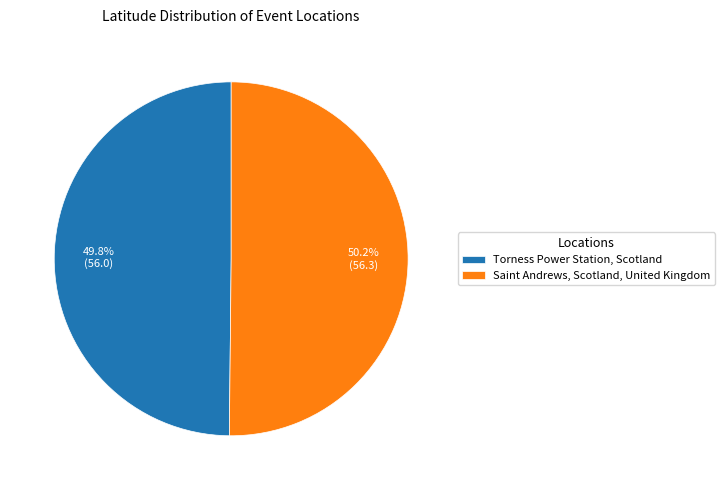

Combined, what portion of the pie is Saint Andrews, Scotland, United Kingdom and Torness Power Station, Scotland?

100.0%